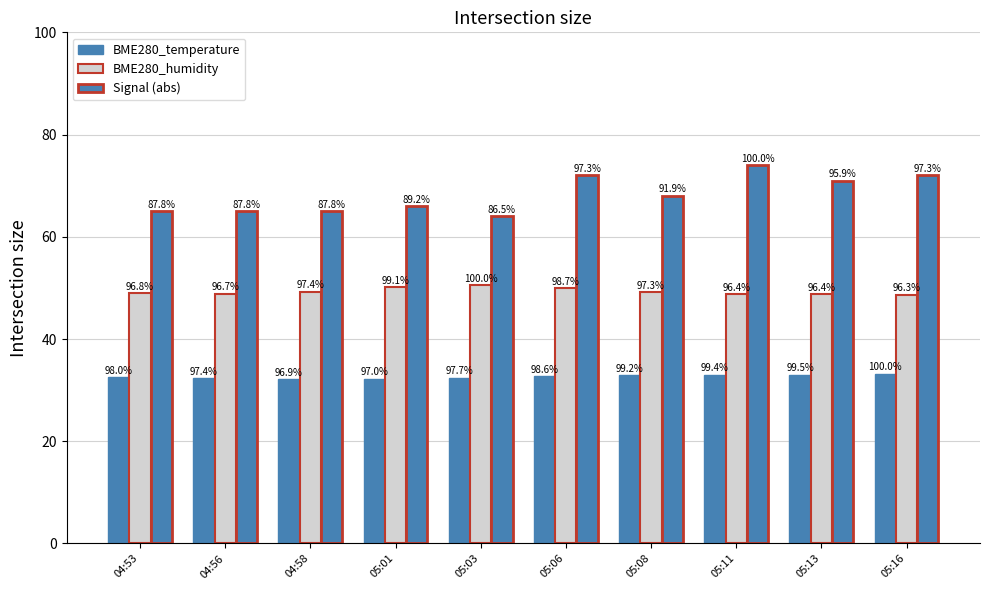

How many groups of bars are there?

10